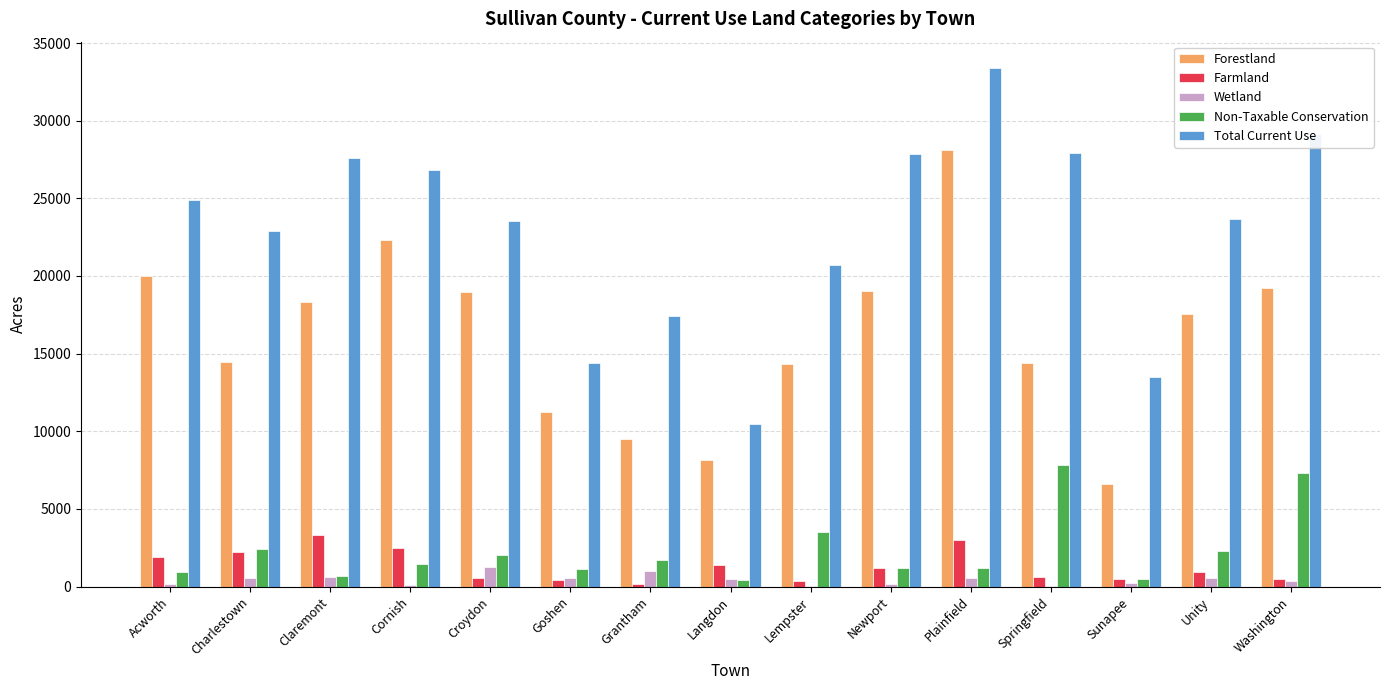

Is the value of Total Current Use at Claremont greater than the value of Farmland at Acworth?

Yes